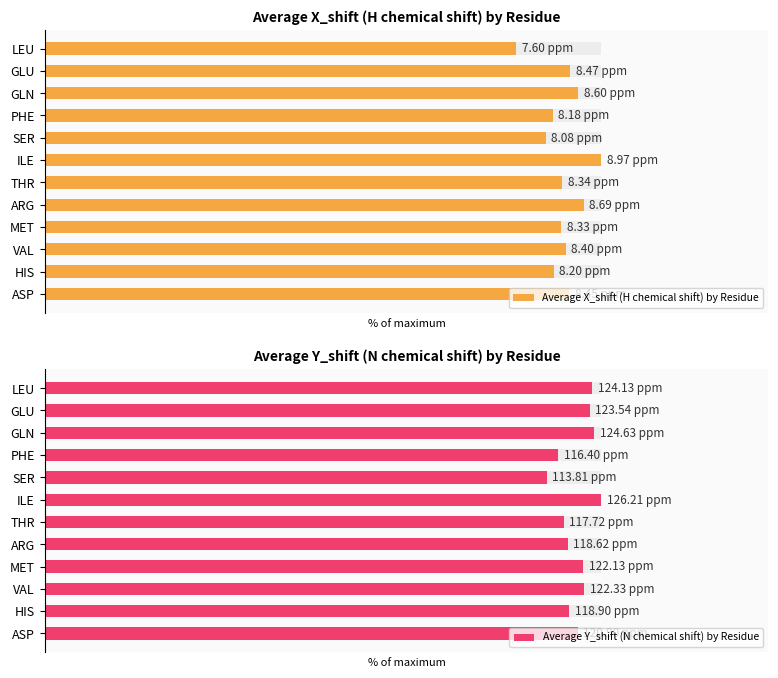

At which category does the chart reach its peak across all series?

6